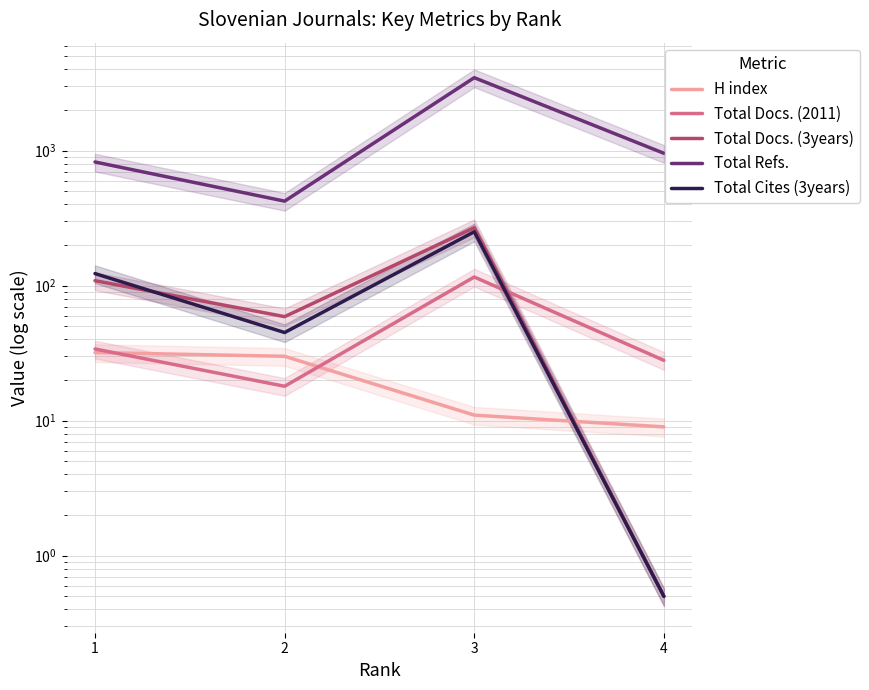

Is it true that Total Docs. (3years) equals 426.5 at 3?

False